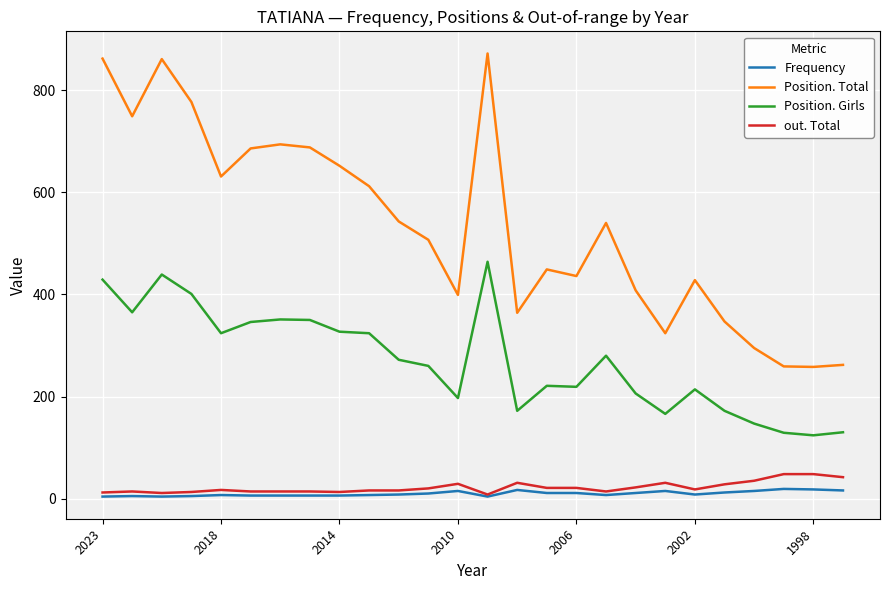

Which series has the largest range (max minus min)?

Position. Total